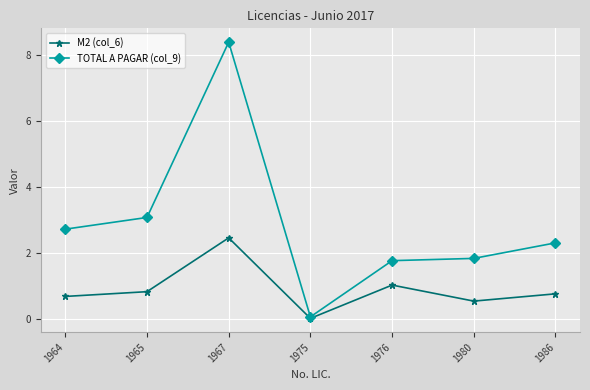

What is the total value across all series at 1964?

3.4